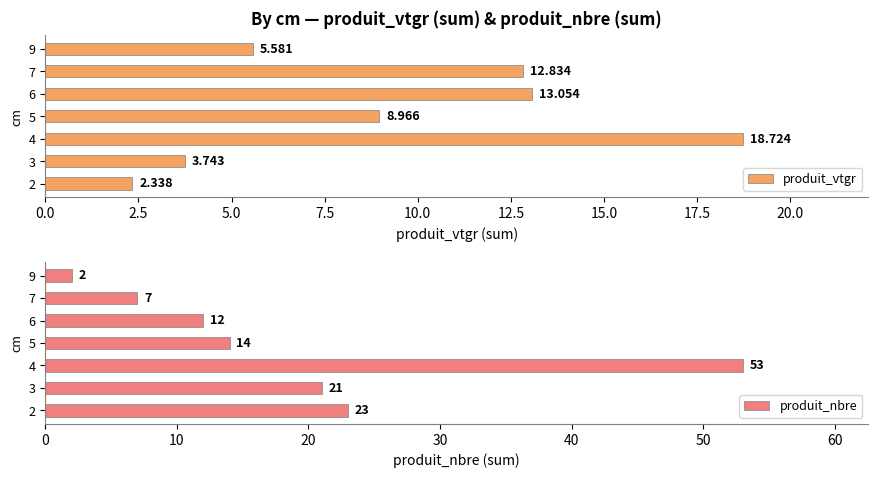

What is the difference between the produit_nbre values at 6 and 9?

10